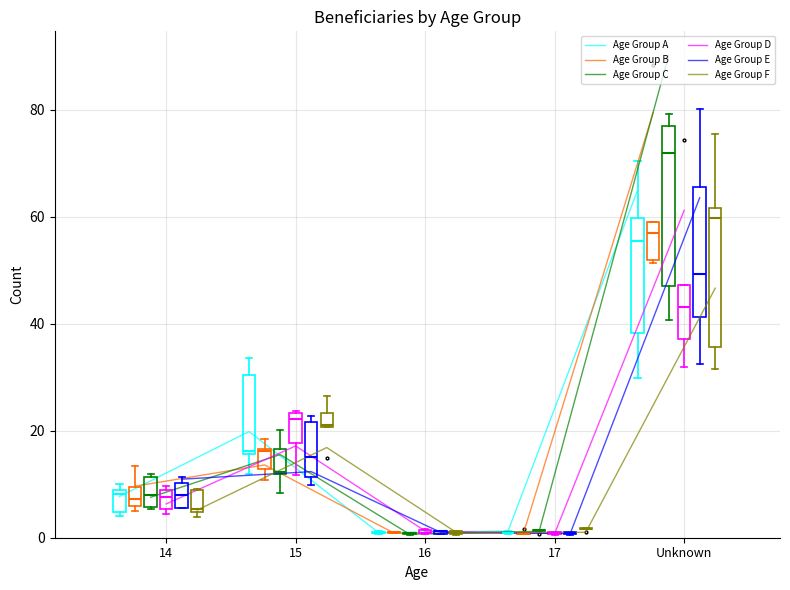

What is the maximum value for Age Group B?

79.5